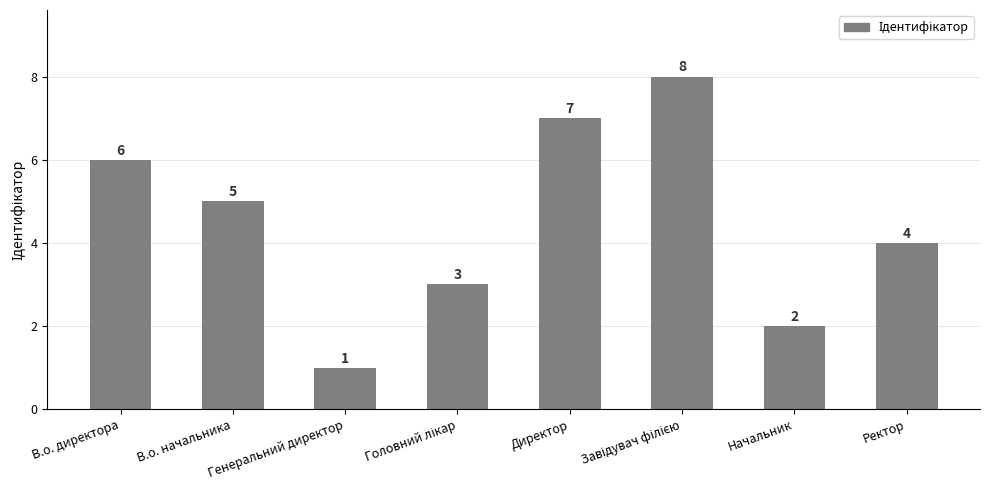

The value at Директор is 11. True or false?

False